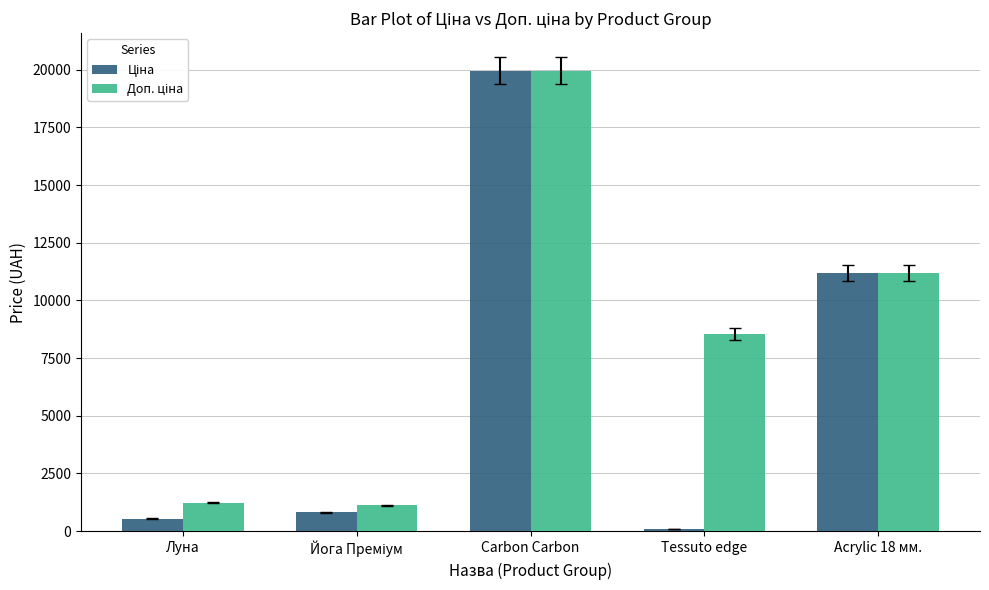

Which label corresponds to the largest value in the chart?

Carbon Carbon